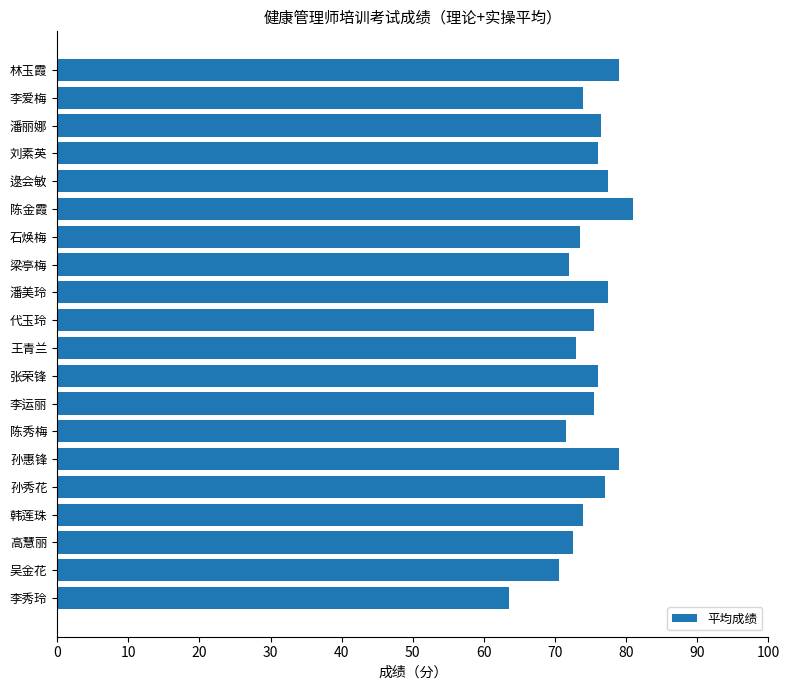

Reading top to bottom, transcribe all the data shown in this chart.

林玉霞=79.0	李爱梅=74.0	潘丽娜=76.5	刘素英=76.0	逯会敏=77.5	陈金霞=81.0	石焕梅=73.5	梁亭梅=72.0	潘美玲=77.5	代玉玲=75.5	王青兰=73.0	张荣锋=76.0	李运丽=75.5	陈秀梅=71.5	孙惠锋=79.0	孙秀花=77.0	韩莲珠=74.0	高慧丽=72.5	吴金花=70.5	李秀玲=63.5